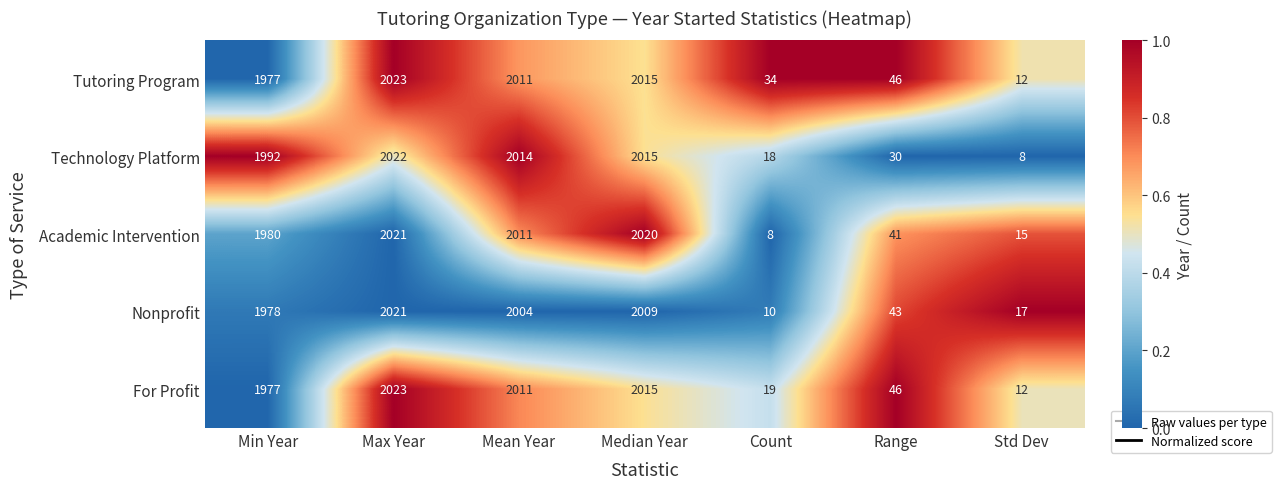

At how many categories does at least one series exceed 737?

4